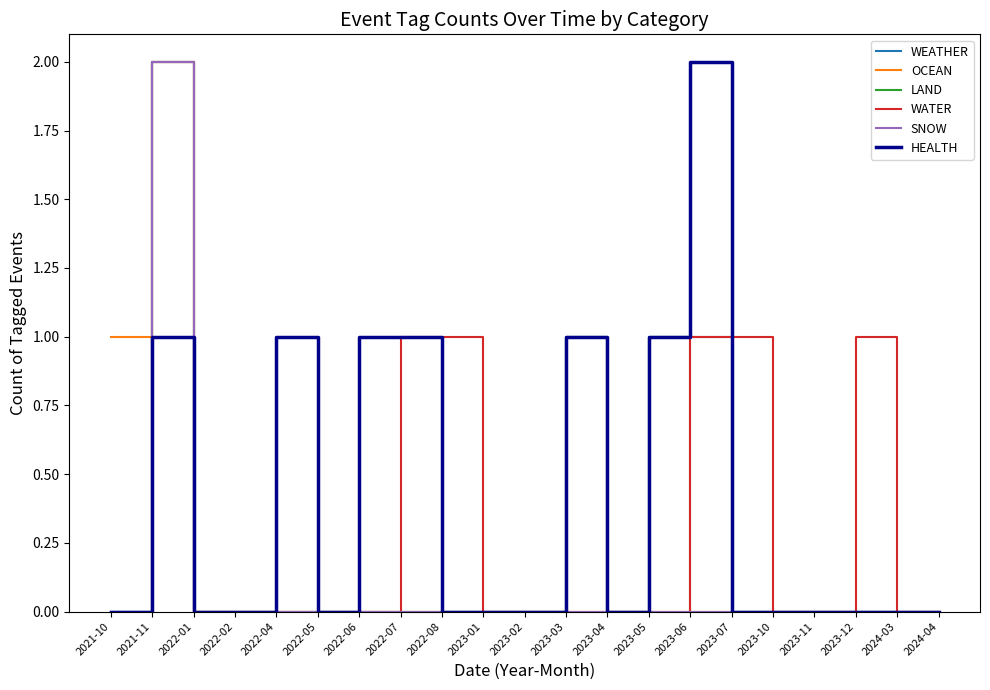

Reading right to left, extract all data points from this chart.

WEATHER: 2024-04=0	2024-03=0	2023-12=0	2023-11=0	2023-10=0	2023-07=0	2023-06=1	2023-05=1	2023-04=0	2023-03=1	2023-02=0	2023-01=0	2022-08=0	2022-07=0	2022-06=0	2022-05=0	2022-04=0	2022-02=0	2022-01=0	2021-11=2	2021-10=0
OCEAN: 2024-04=0	2024-03=0	2023-12=0	2023-11=0	2023-10=0	2023-07=0	2023-06=0	2023-05=0	2023-04=0	2023-03=0	2023-02=0	2023-01=0	2022-08=0	2022-07=0	2022-06=0	2022-05=0	2022-04=0	2022-02=0	2022-01=0	2021-11=2	2021-10=1
LAND: 2024-04=0	2024-03=0	2023-12=0	2023-11=0	2023-10=0	2023-07=0	2023-06=0	2023-05=1	2023-04=0	2023-03=1	2023-02=0	2023-01=0	2022-08=0	2022-07=0	2022-06=0	2022-05=0	2022-04=0	2022-02=0	2022-01=0	2021-11=2	2021-10=0
WATER: 2024-04=0	2024-03=0	2023-12=1	2023-11=0	2023-10=0	2023-07=1	2023-06=1	2023-05=0	2023-04=0	2023-03=0	2023-02=0	2023-01=0	2022-08=1	2022-07=1	2022-06=0	2022-05=0	2022-04=0	2022-02=0	2022-01=0	2021-11=2	2021-10=0
SNOW: 2024-04=0	2024-03=0	2023-12=0	2023-11=0	2023-10=0	2023-07=0	2023-06=0	2023-05=0	2023-04=0	2023-03=0	2023-02=0	2023-01=0	2022-08=0	2022-07=0	2022-06=0	2022-05=0	2022-04=0	2022-02=0	2022-01=0	2021-11=2	2021-10=0
HEALTH: 2024-04=0	2024-03=0	2023-12=0	2023-11=0	2023-10=0	2023-07=0	2023-06=2	2023-05=1	2023-04=0	2023-03=1	2023-02=0	2023-01=0	2022-08=0	2022-07=1	2022-06=1	2022-05=0	2022-04=1	2022-02=0	2022-01=0	2021-11=1	2021-10=0